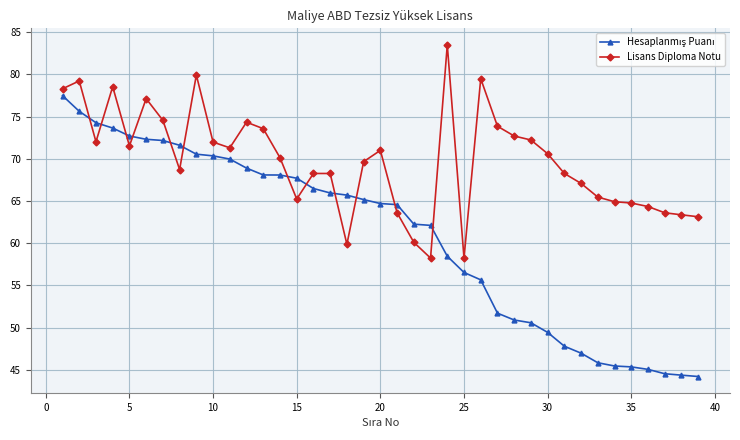

What is the value of the Lisans Diploma Notu point at the 22nd from the left?

60.1